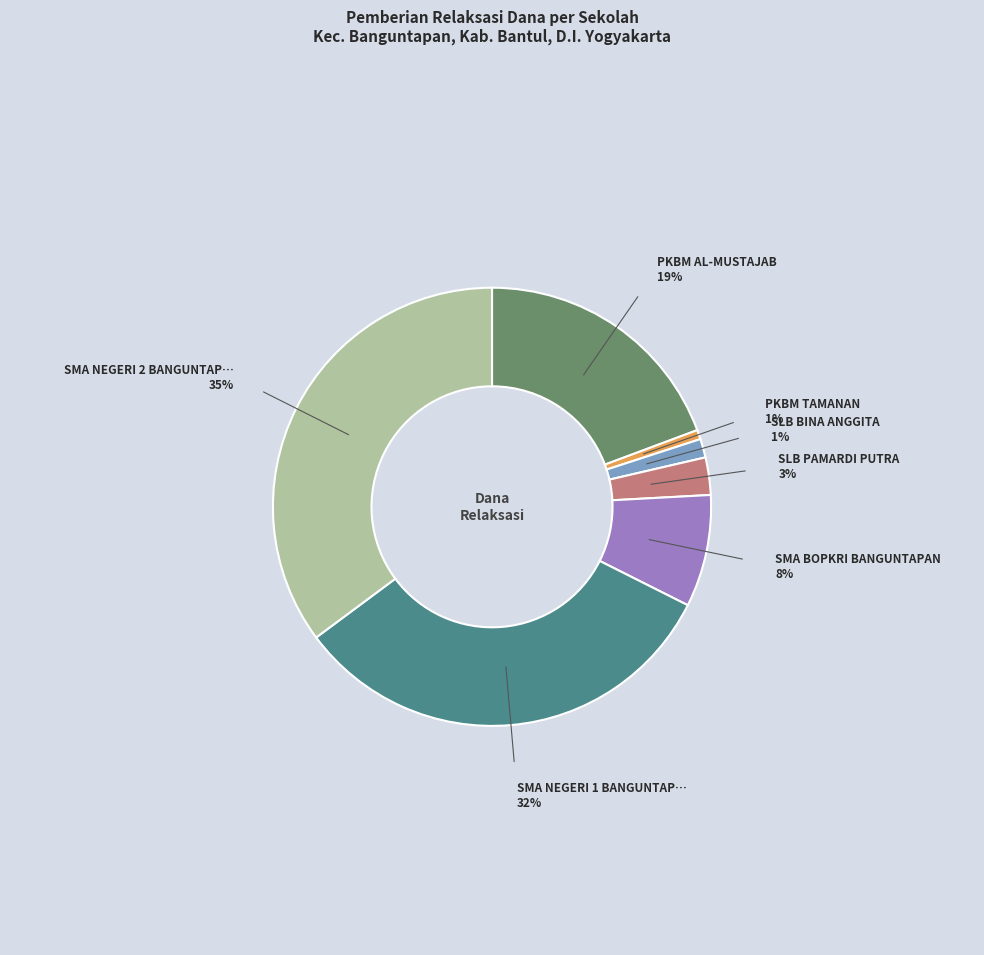

Does any single category account for the majority?

No